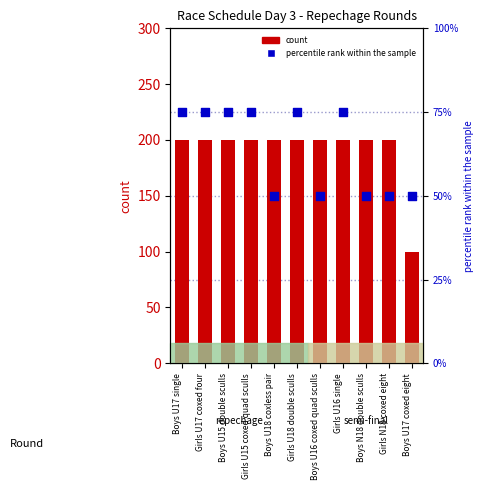

Which series has the largest total across all categories?

count